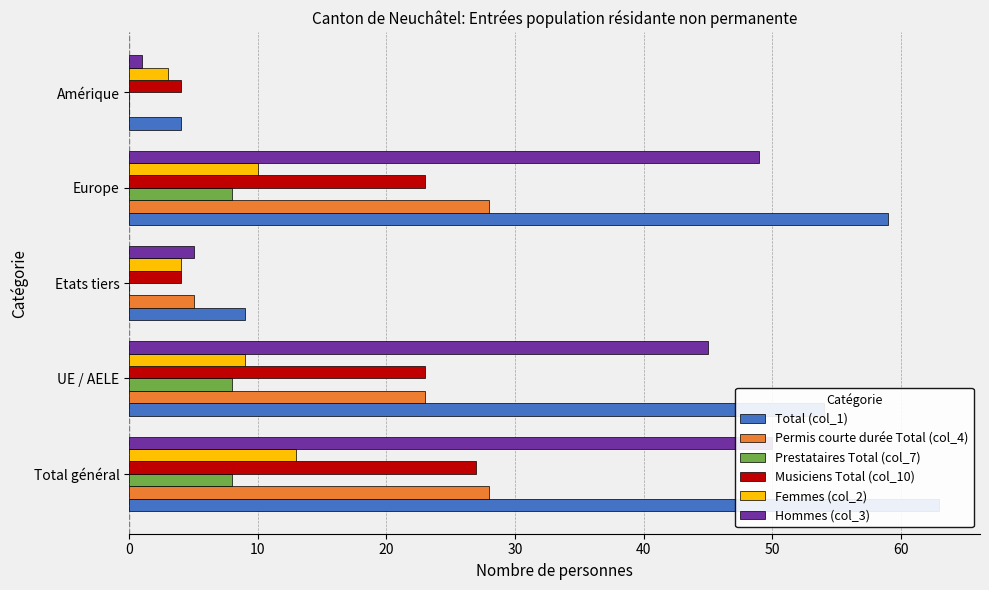

Which series has the widest spread of values?

Total (col_1)